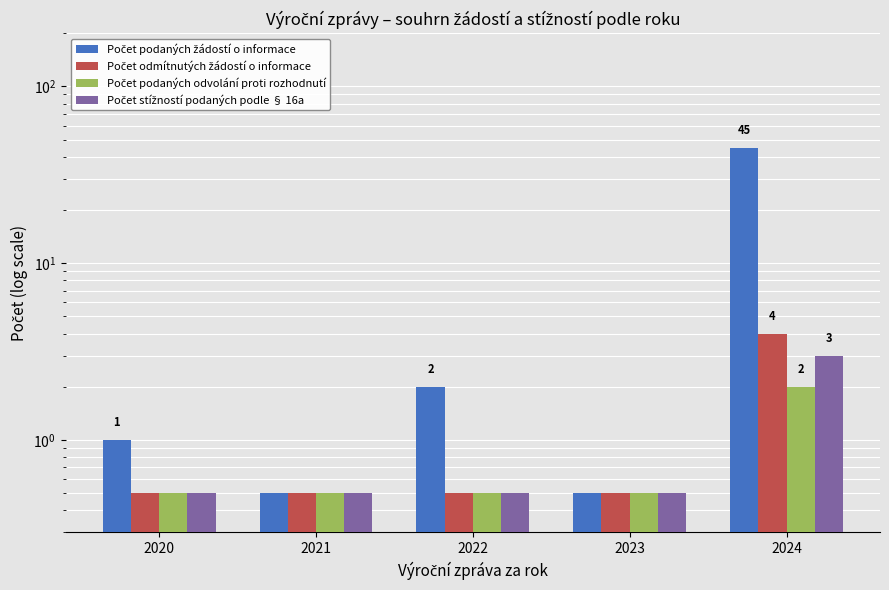

How many bars are there in total?

20